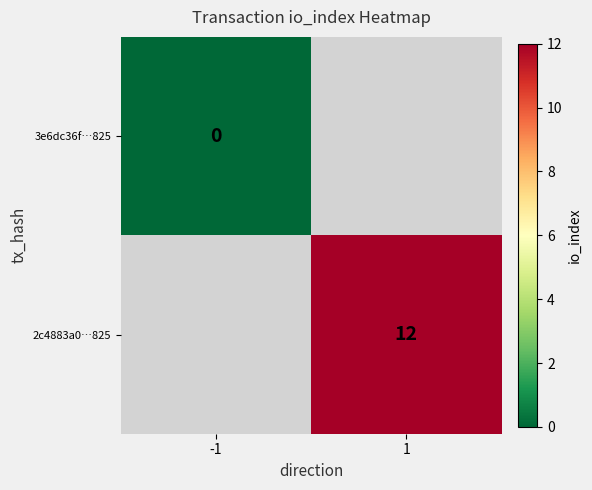

Is it true that 2c4883a0…825 equals 20 at 1?

False